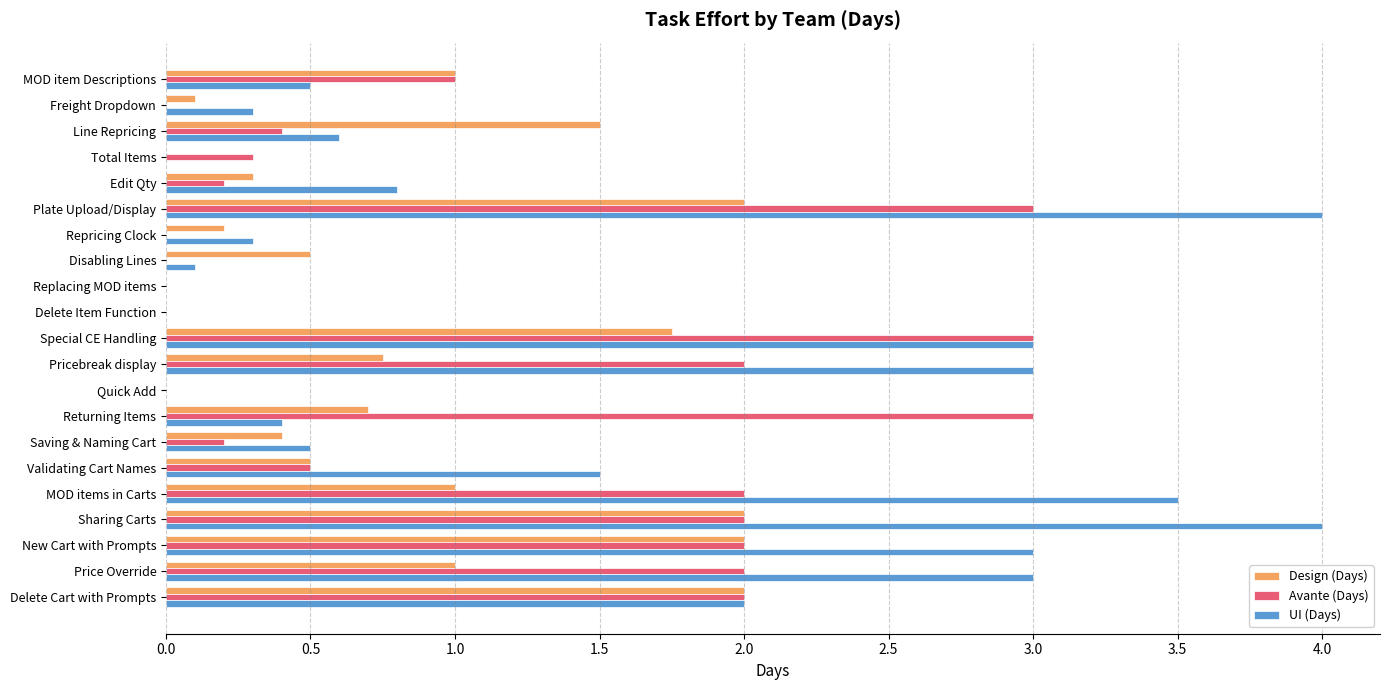

Which series changed the most between Disabling Lines and Replacing MOD items?

Design (Days)